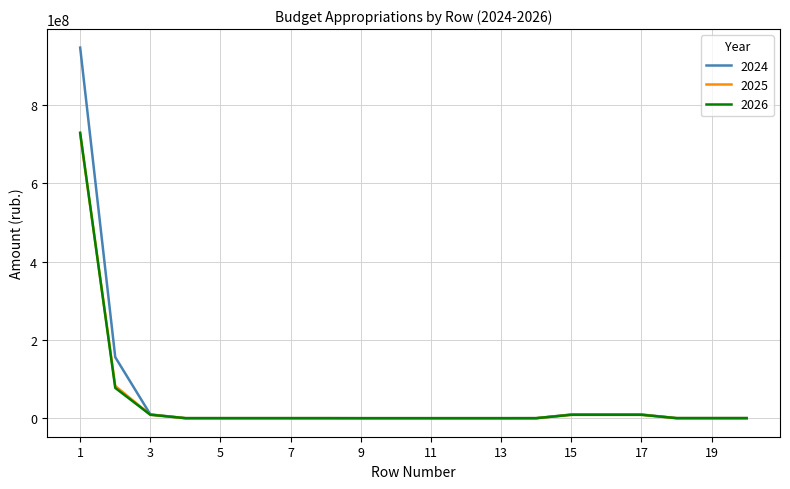

How many lines are shown in the chart?

3